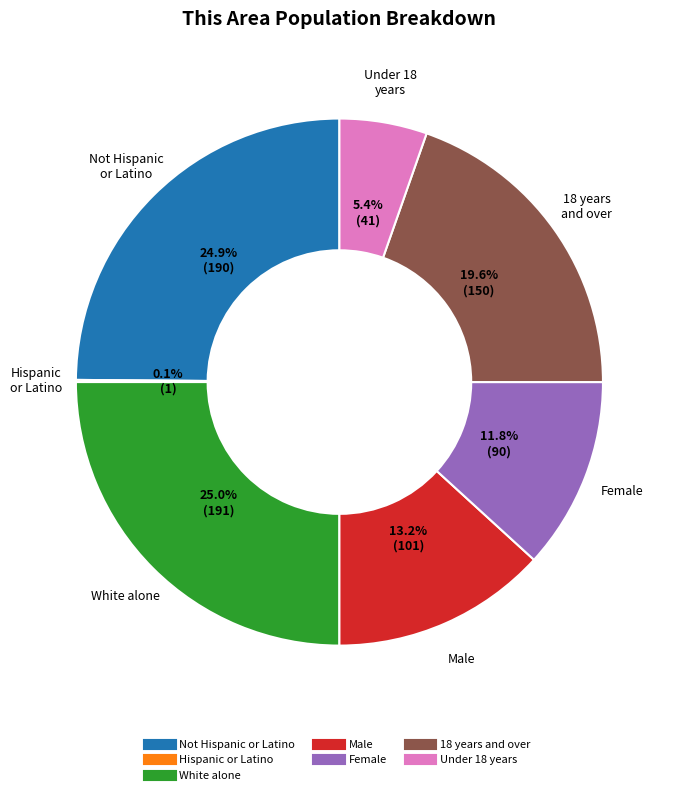

Is there any slice that represents more than half of the pie?

No